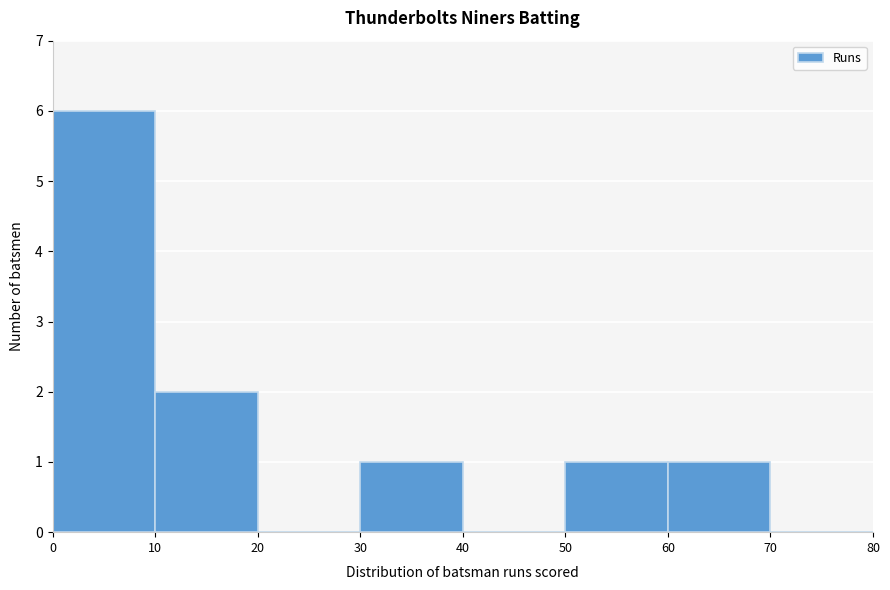

Reading left to right, transcribe this chart: for each bar, give the range it covers on the x-axis and its height. The values are not printed on the chart, so give them approximately, as read against the axis.

0 to 10: 6
10 to 20: 2
20 to 30: 0
30 to 40: 1
40 to 50: 0
50 to 60: 1
60 to 70: 1
70 to 80: 0